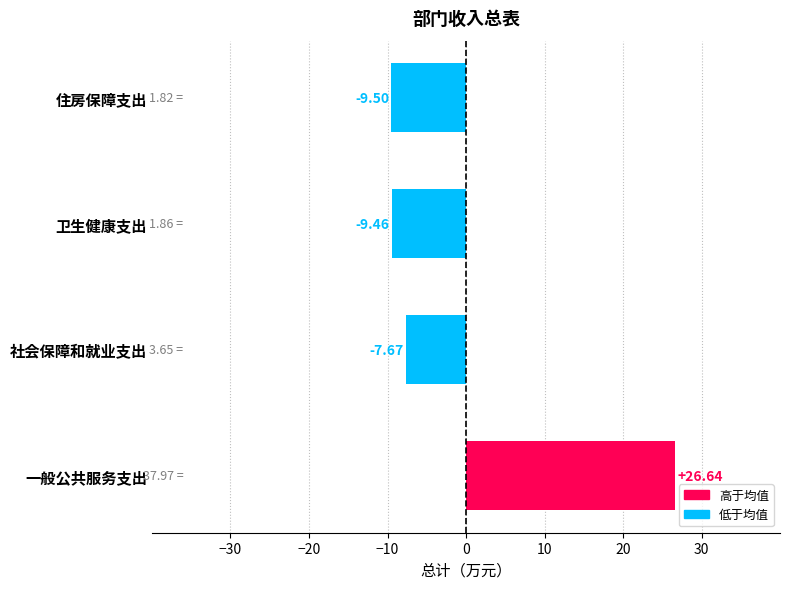

Between 卫生健康支出 and 社会保障和就业支出, which is larger?

社会保障和就业支出